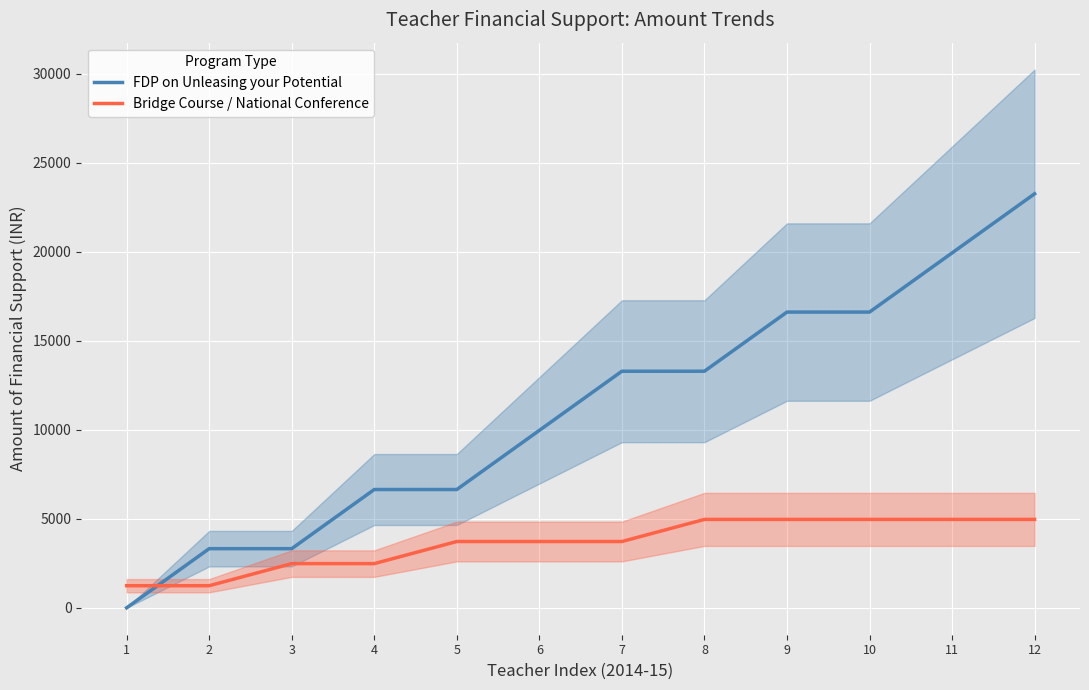

Reading left to right, list all the values displayed in this chart.

FDP on Unleasing your Potential: 1=0	2=3324	3=3324	4=6648	5=6648	6=9972	7=13296	8=13296	9=16620	10=16620	11=19944	12=23268
Bridge Course / National Conference: 1=1242	2=1242	3=2484	4=2484	5=3726	6=3726	7=3726	8=4968	9=4968	10=4968	11=4968	12=4968